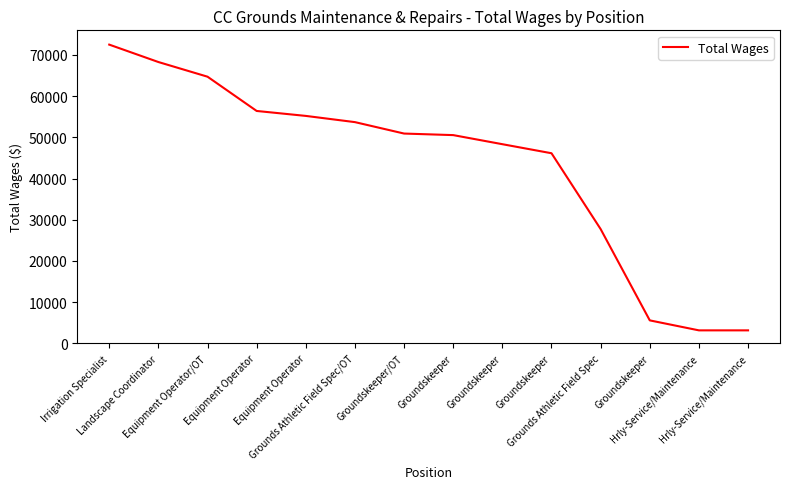

Where does the data first go above 50924?

Irrigation Specialist